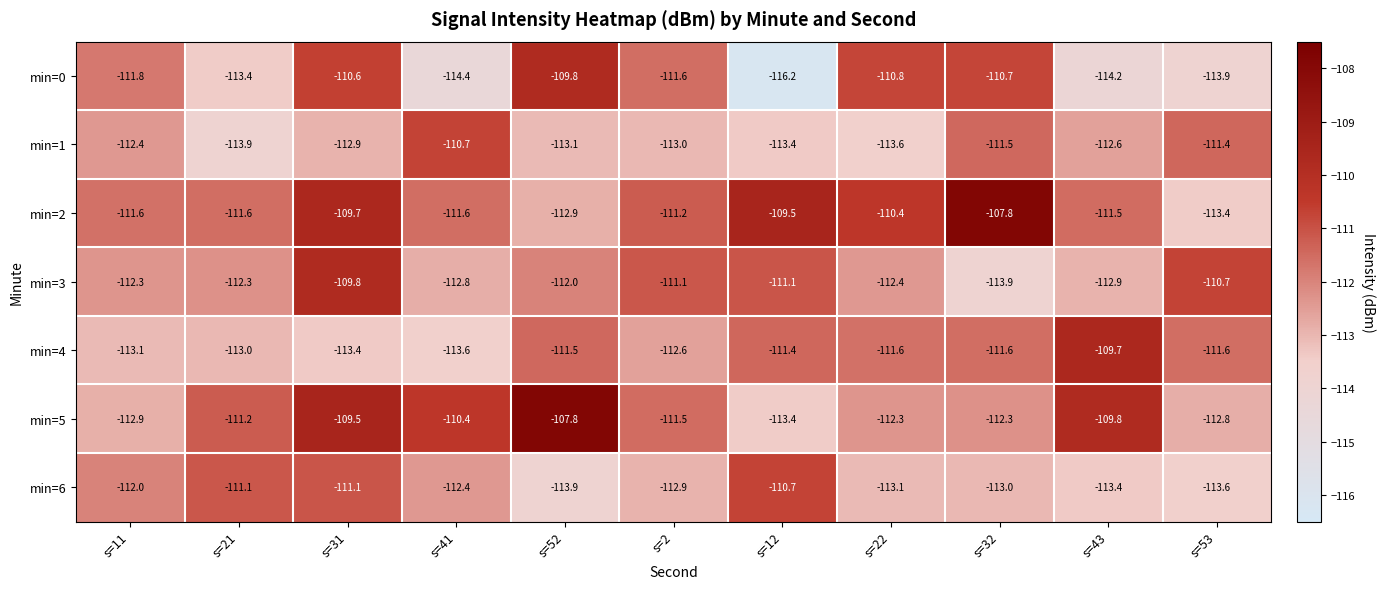

Which series changed the most between s=11 and s=21?

min=5